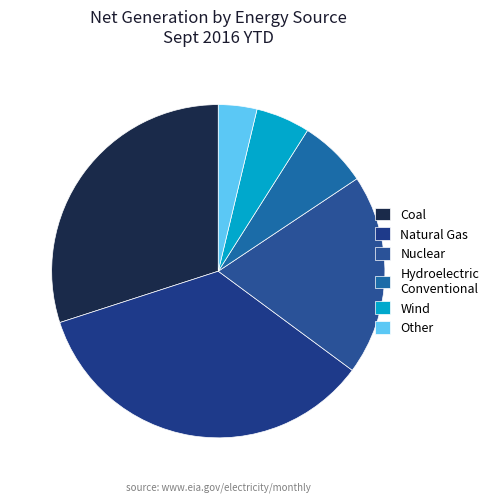

Is Coal the majority of the pie?

No